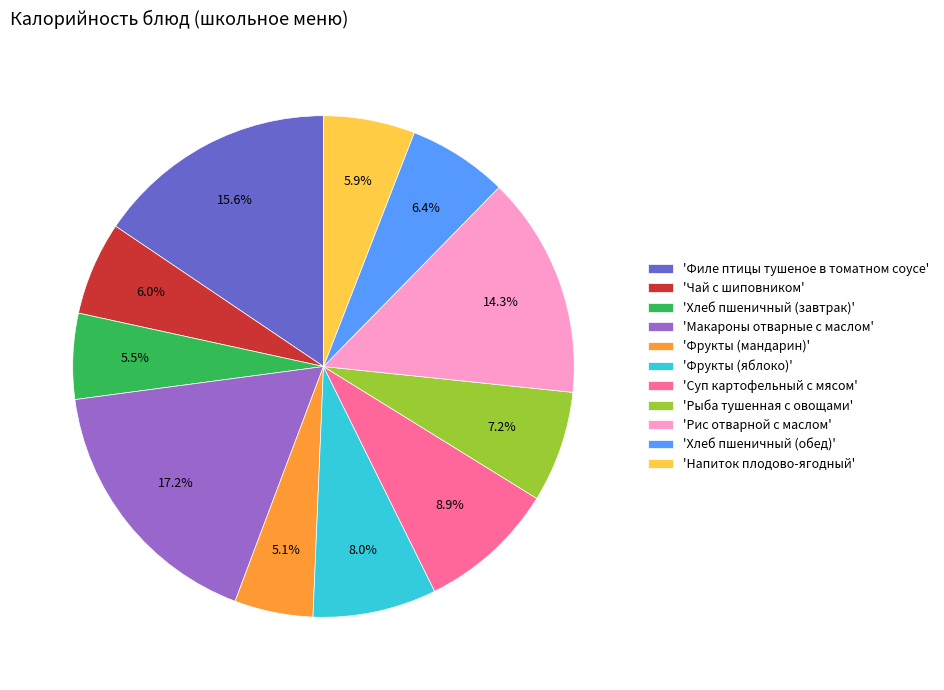

How many slices are in this pie chart?

11